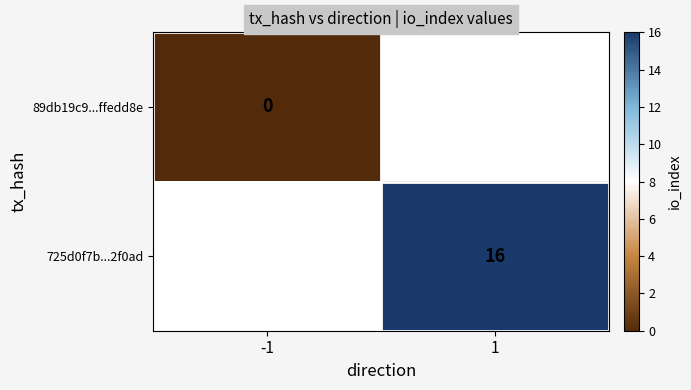

True or false: 725d0f7b...2f0ad has a value of 8 at 1.

False